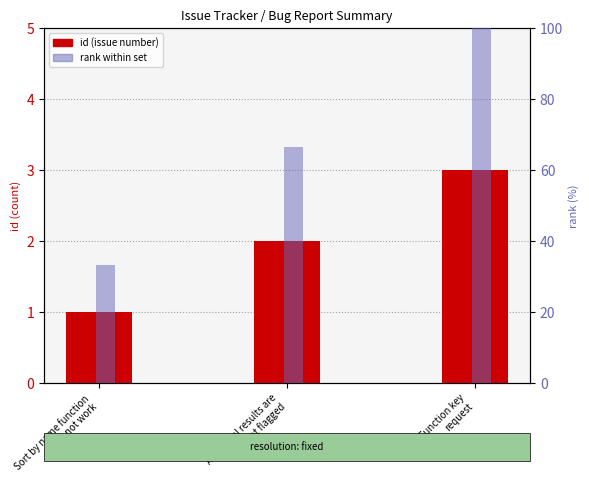

What is the difference between the maximum and minimum values in the rank within set series?

66.7